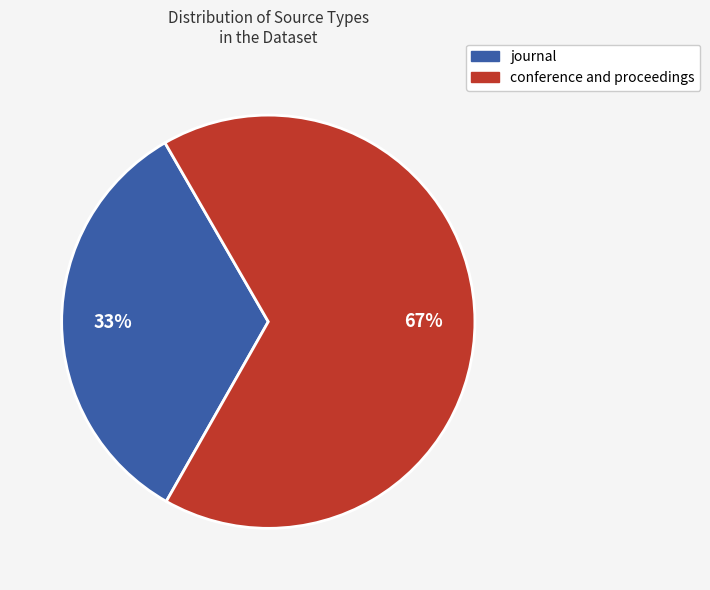

Rank the categories by value from highest to lowest.

conference and proceedings, journal